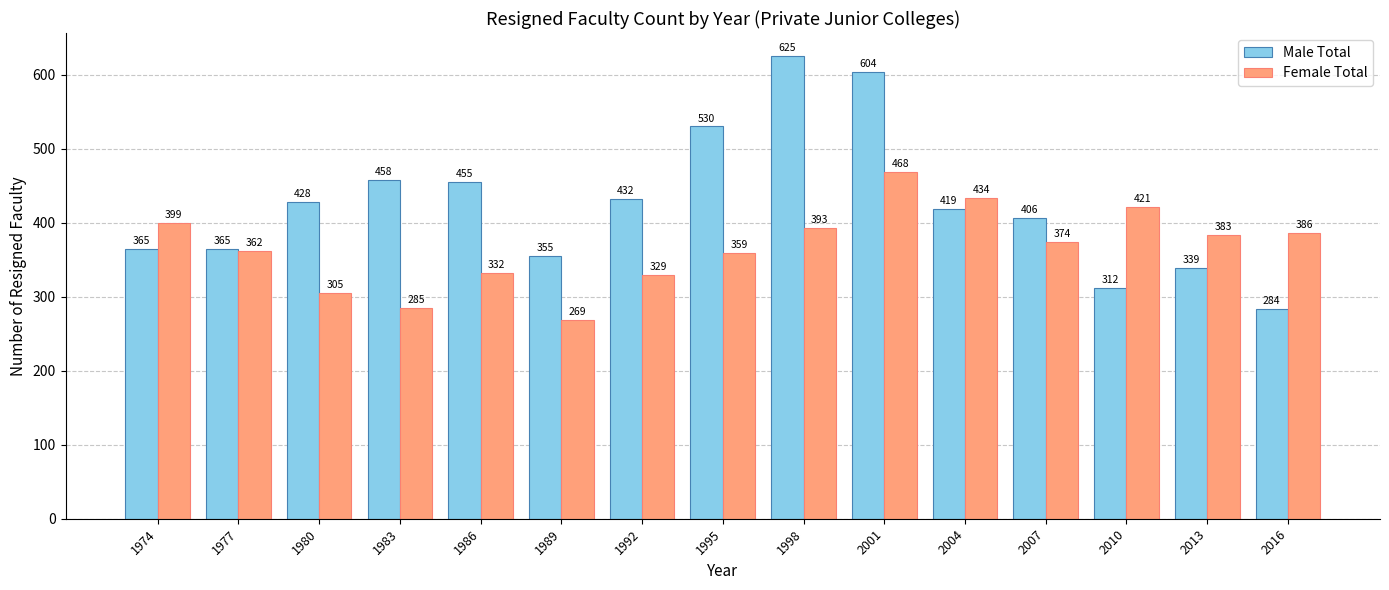

What is the sum of all Female Total values?

5499